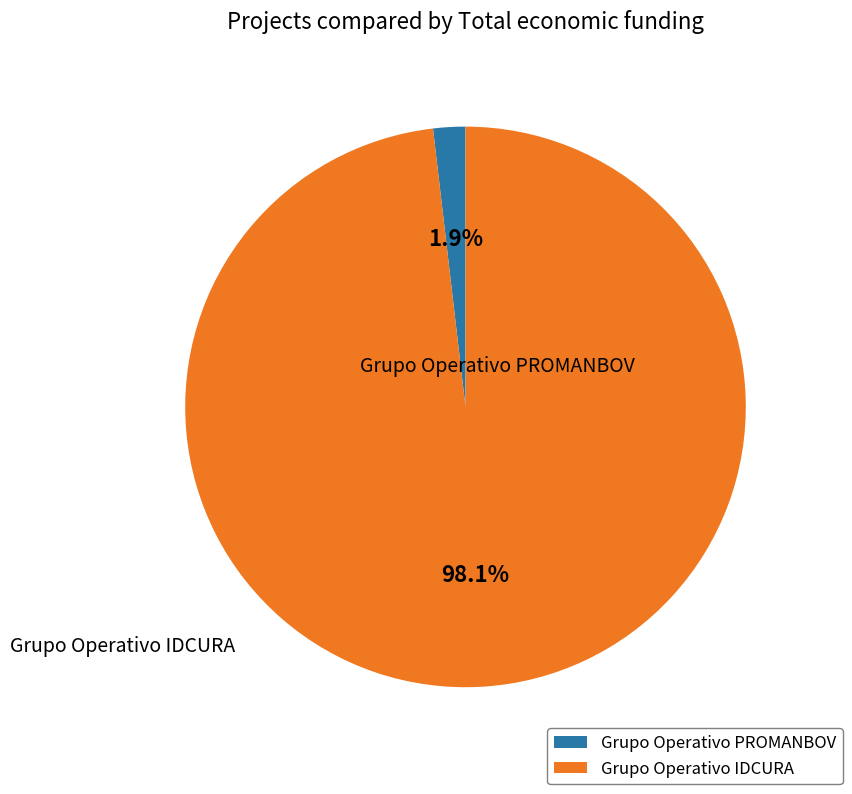

True or false: Grupo Operativo PROMANBOV accounts for 1% of the total.

False